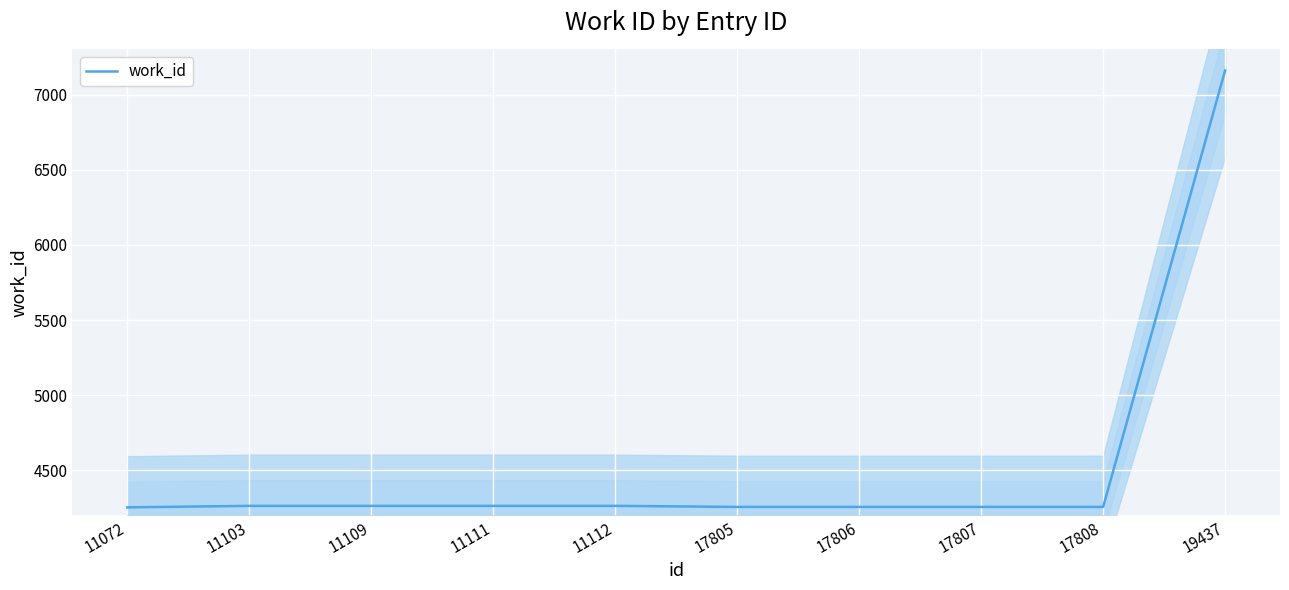

Rank the categories by value from highest to lowest.

19437, 11103, 11109, 11111, 11112, 17805, 17806, 17807, 17808, 11072